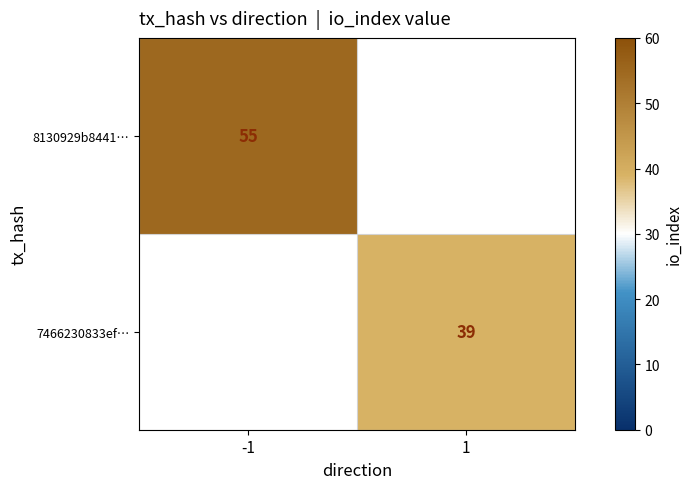

Is the value of 8130929b8441… at -1 greater than the value of 7466230833ef… at 1?

Yes